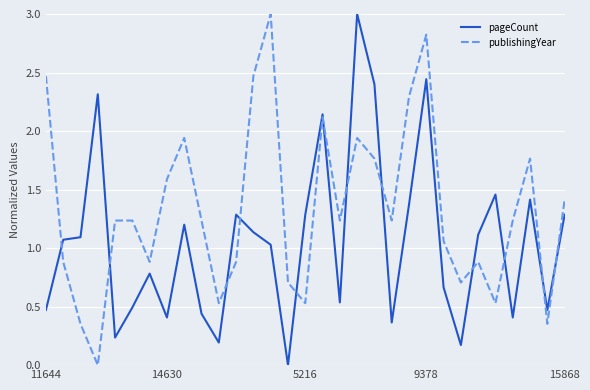

How many lines are shown in the chart?

2